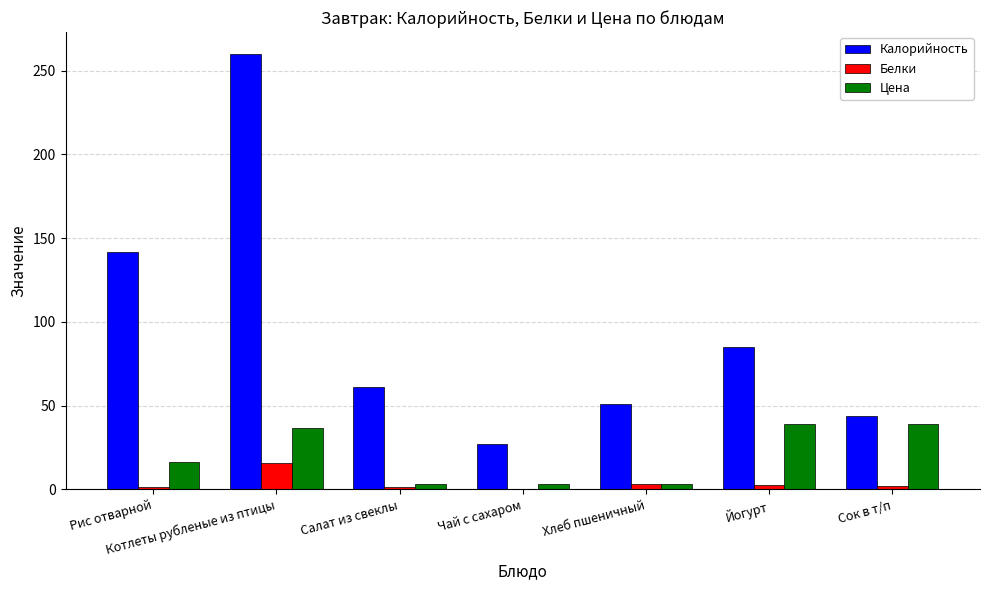

At which label is Цена closest to 21?

Рис отварной